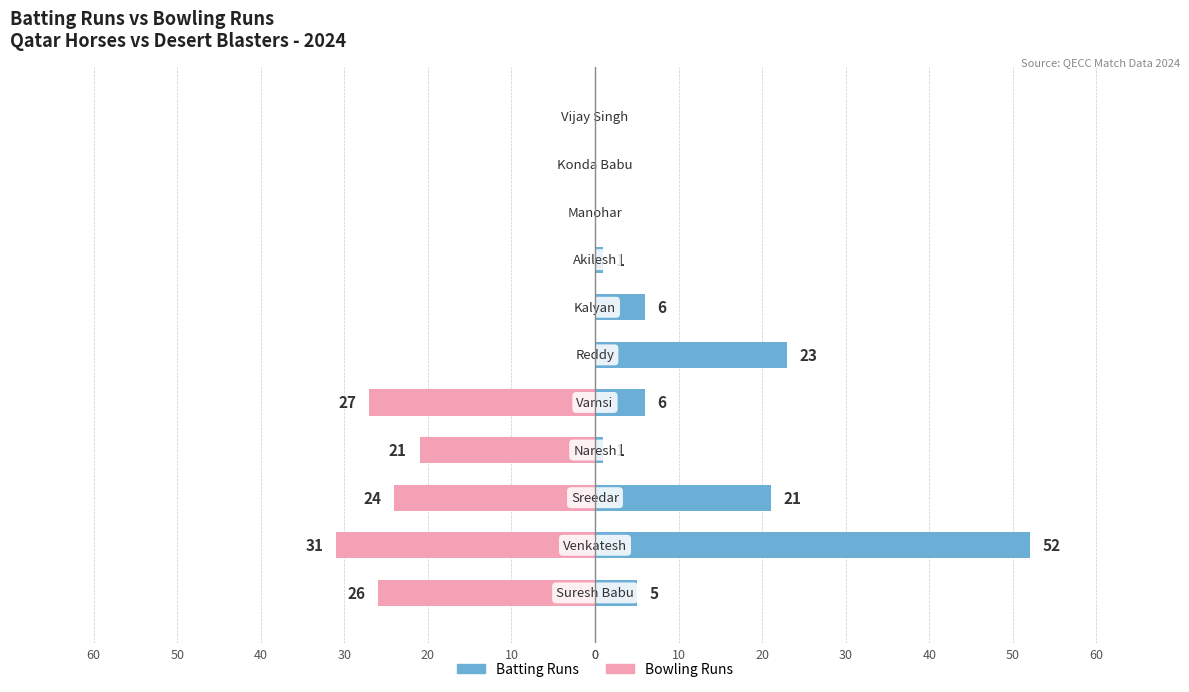

How many bars are there in each group?

2